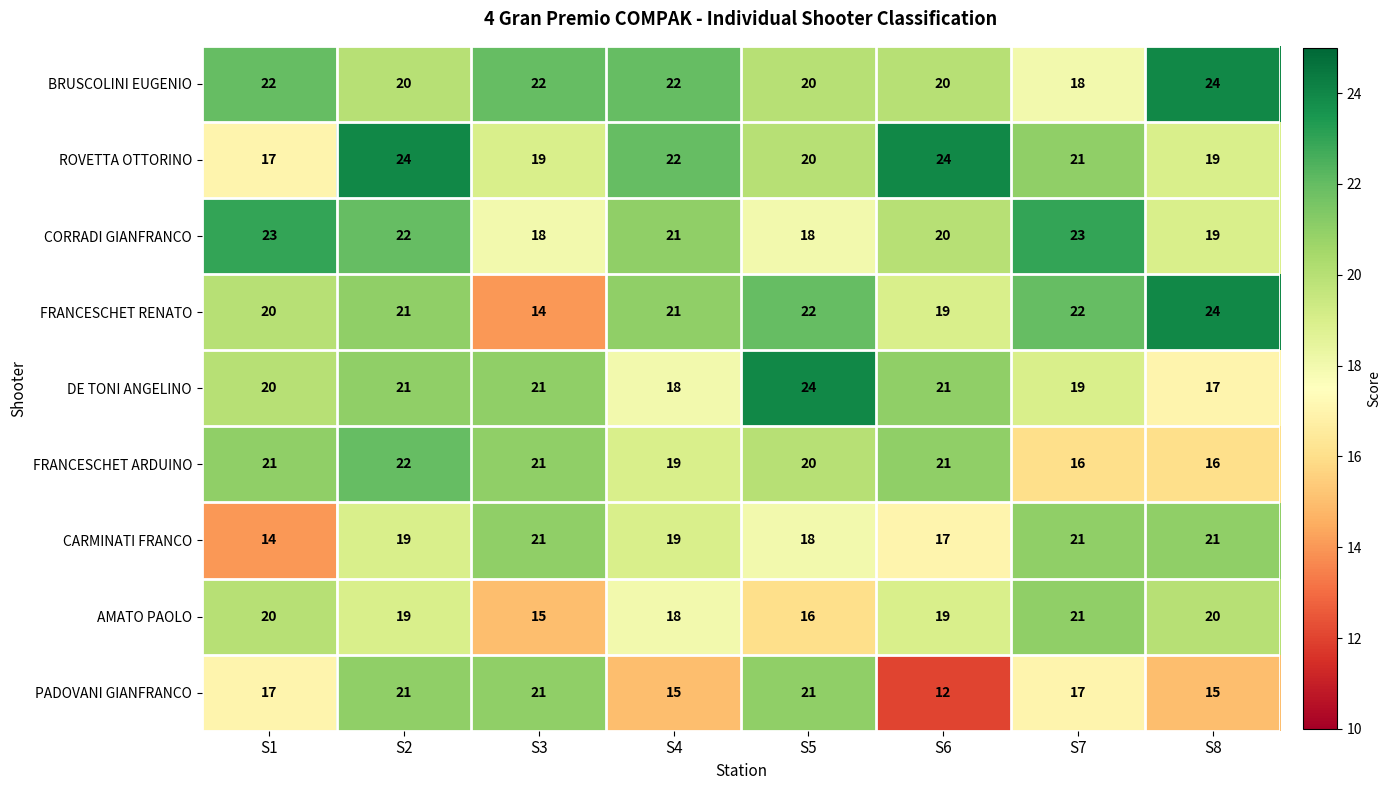

True or false: FRANCESCHET ARDUINO has a value of 21 at S1.

True